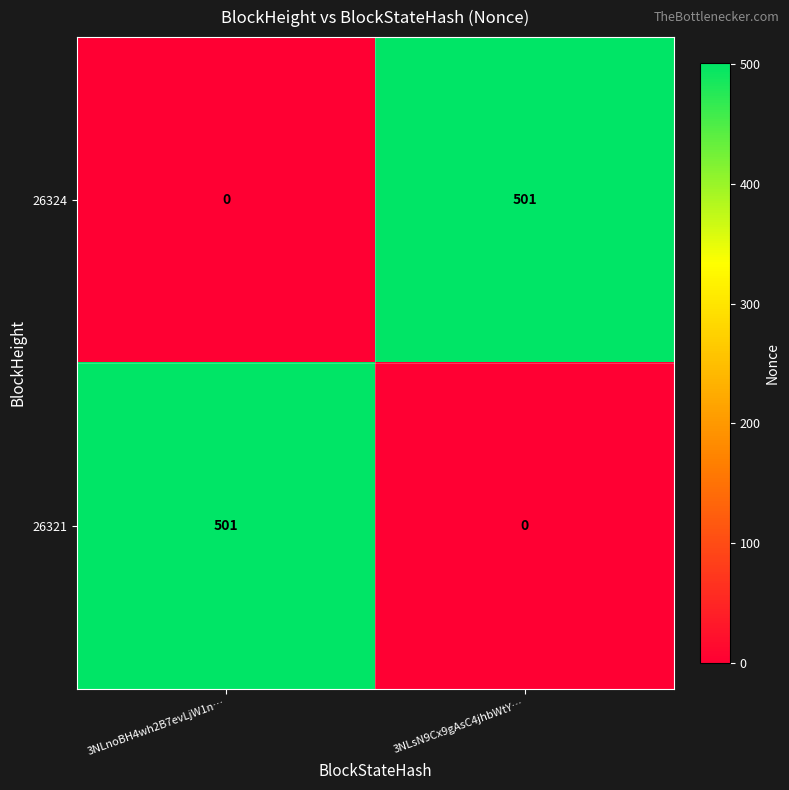

Rank the series at 3NLsN9Cx9gAsC4jhbWtY… from highest to lowest value.

26324, 26321